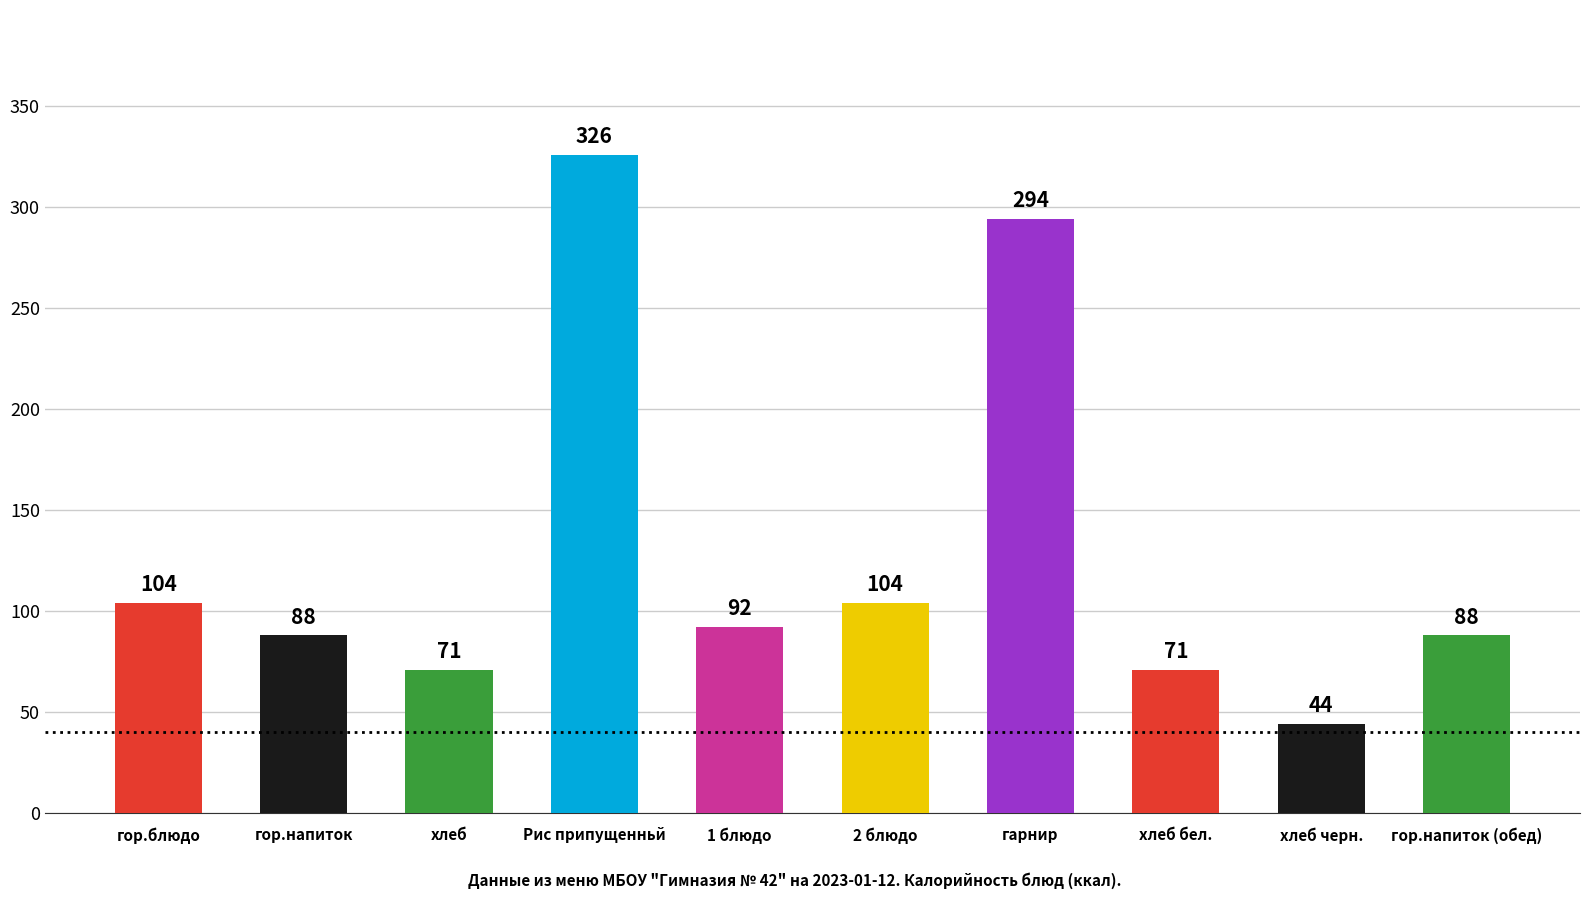

At which label does the data first exceed 92?

гор.блюдо